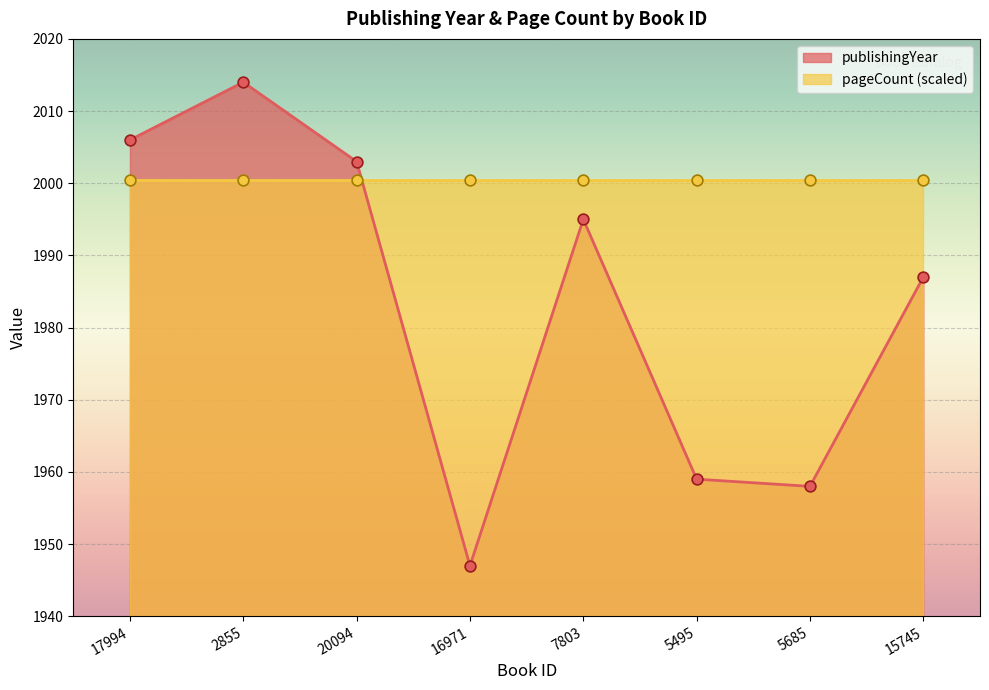

Which has a higher value, 15745 or 17994?

17994